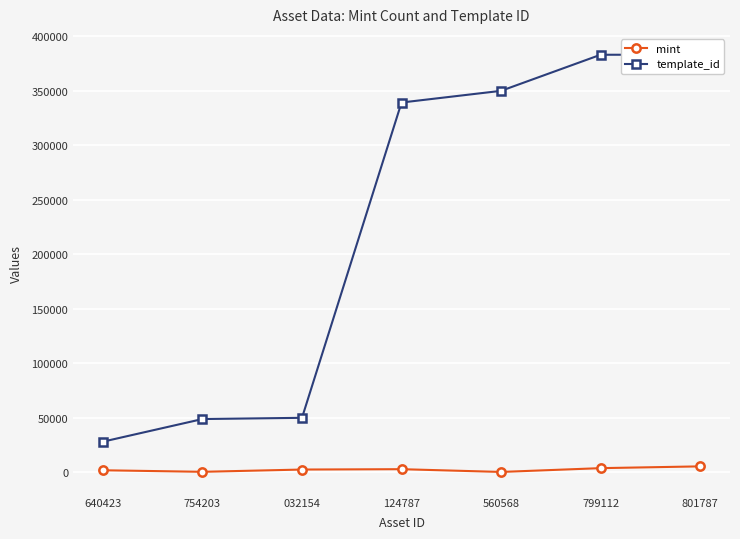

What position from the left is 560568?

5